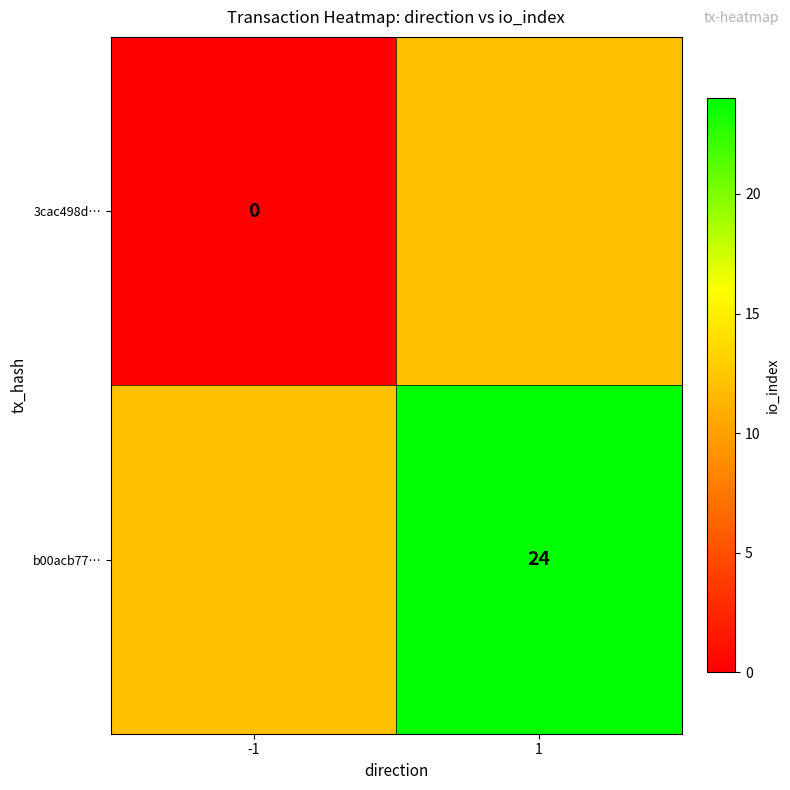

What is the difference between the b00acb77… values at -1 and 1?

12